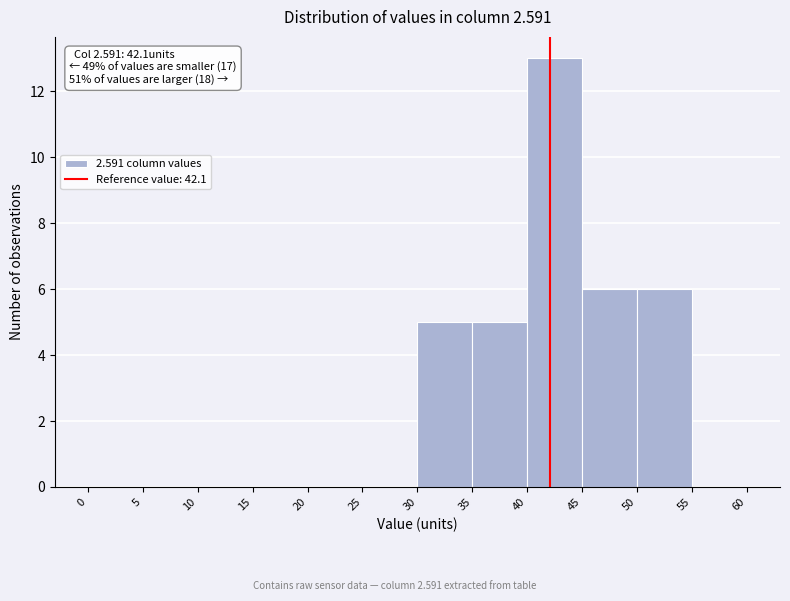

Over which range of the x-axis is the bar tallest?

40 to 45